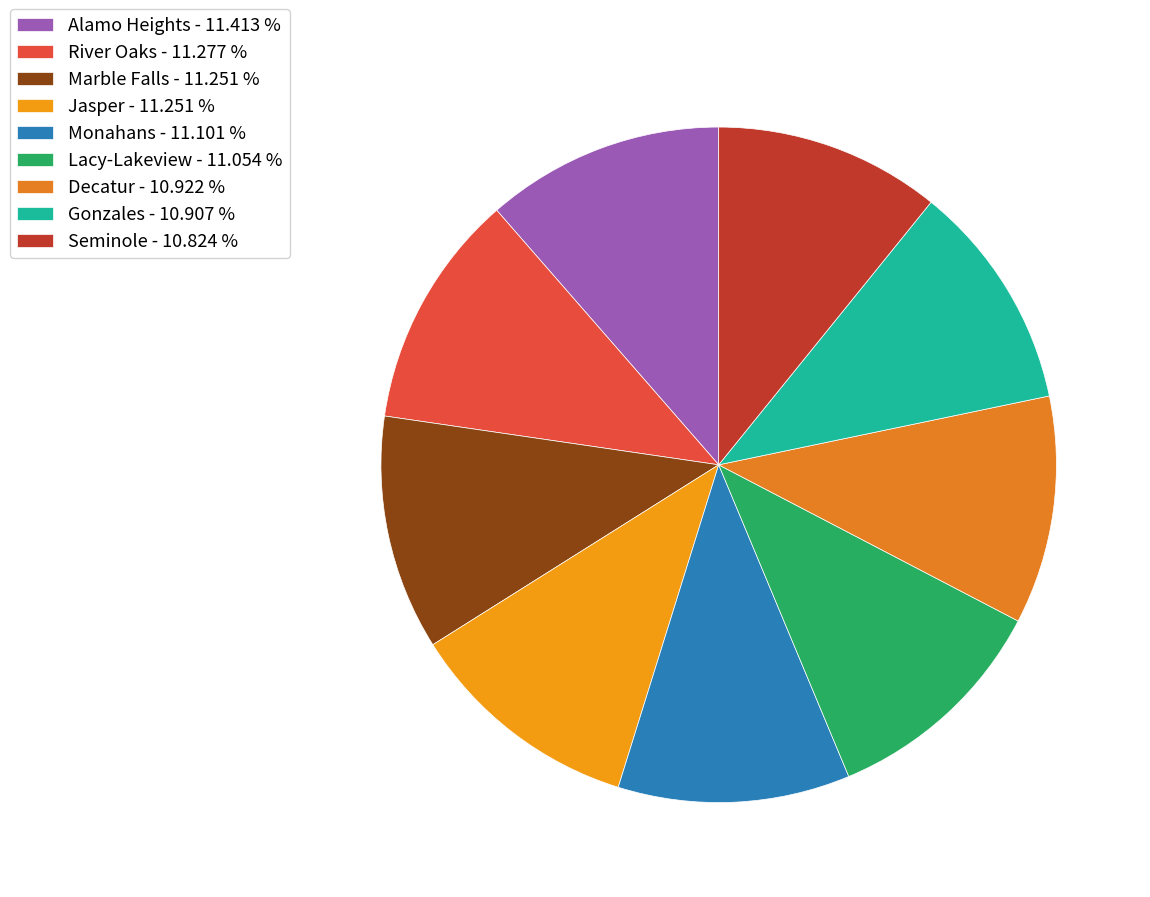

What is the total percentage of Marble Falls and Lacy-Lakeview?

22.3%